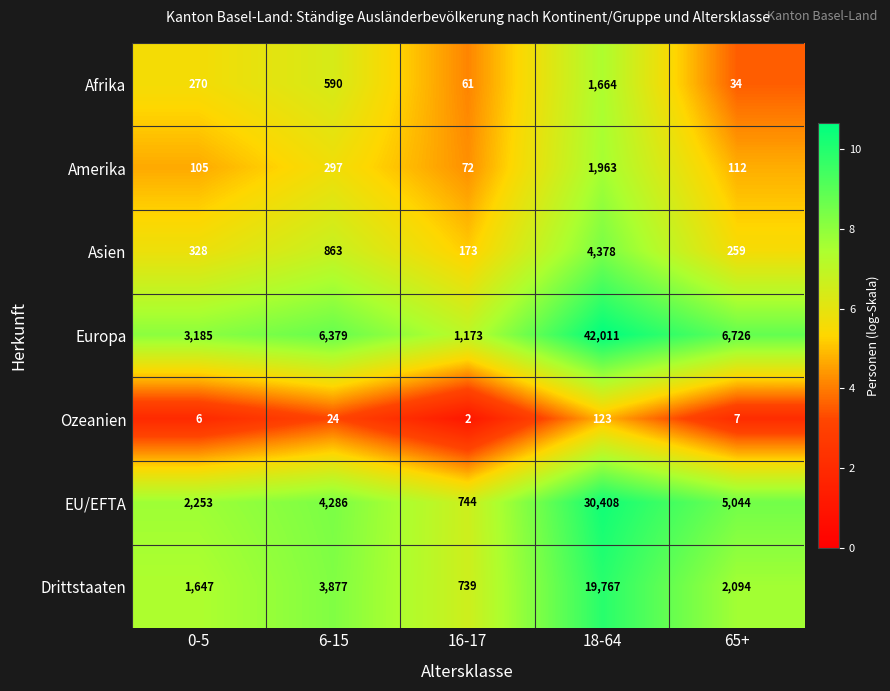

What is the total value across all series at 0-5?

7794